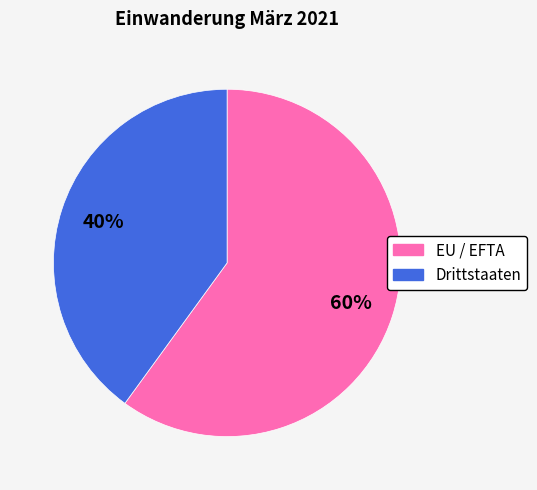

Is it true that EU / EFTA is 60% of the pie?

True